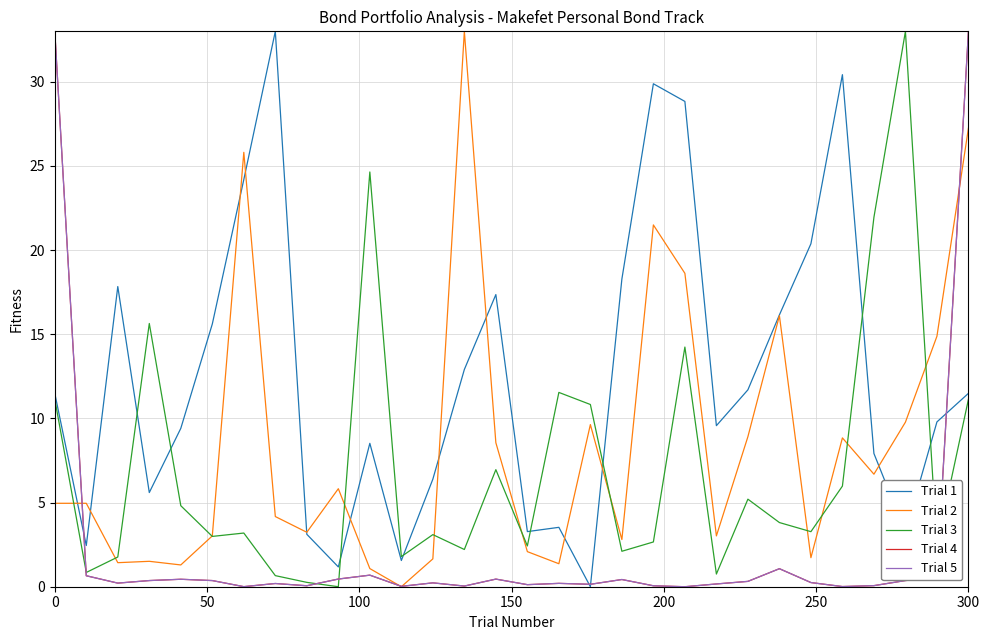

Which series has the largest total across all categories?

Trial 1